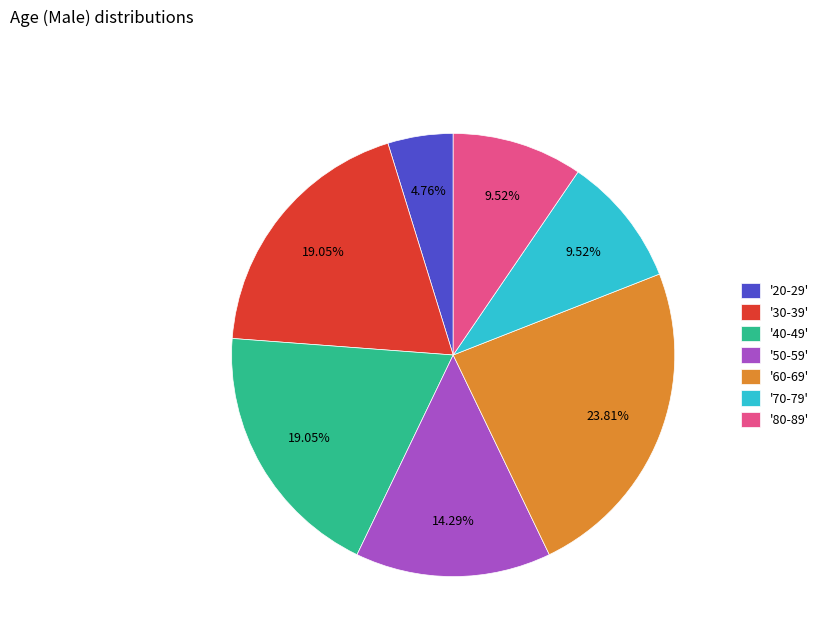

Combined, do '80-89' and '70-79' account for over 50%?

No